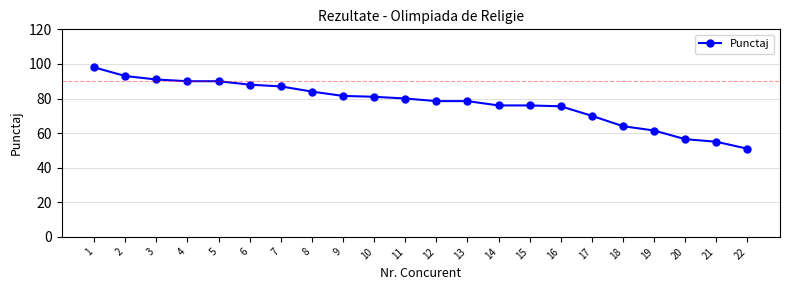

How many values are below 80?

11